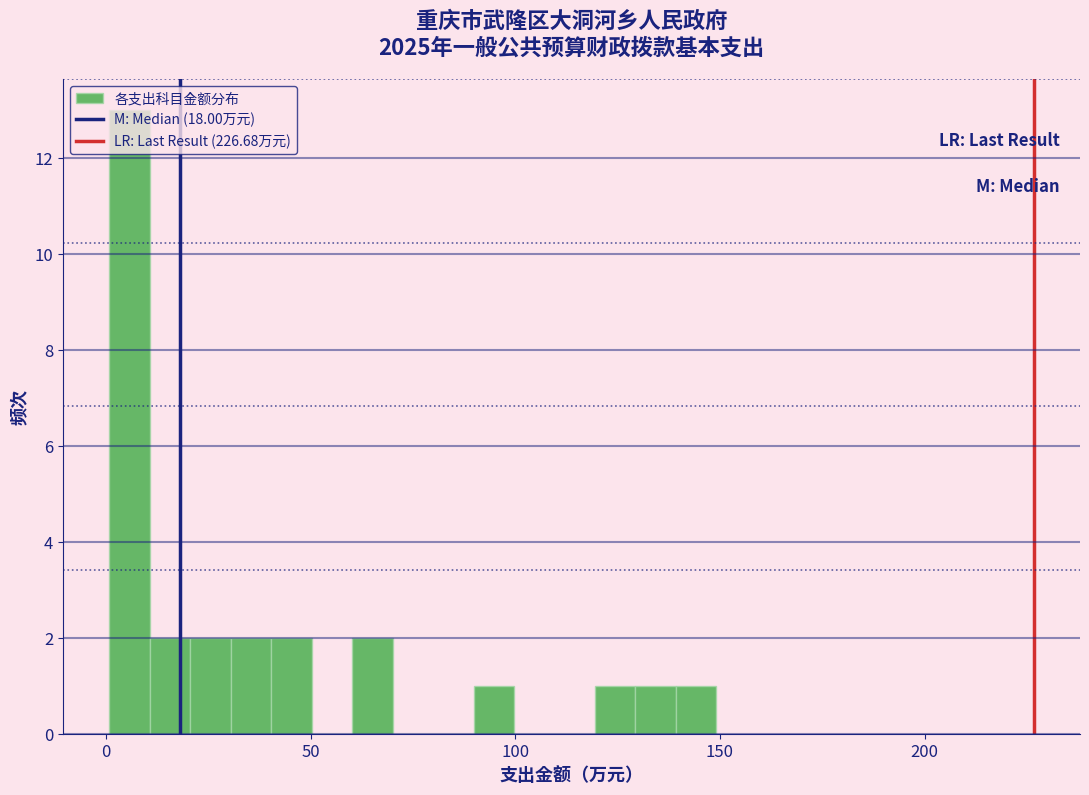

Read against the x-axis, roughly where is the centre of the tallest bar?

5